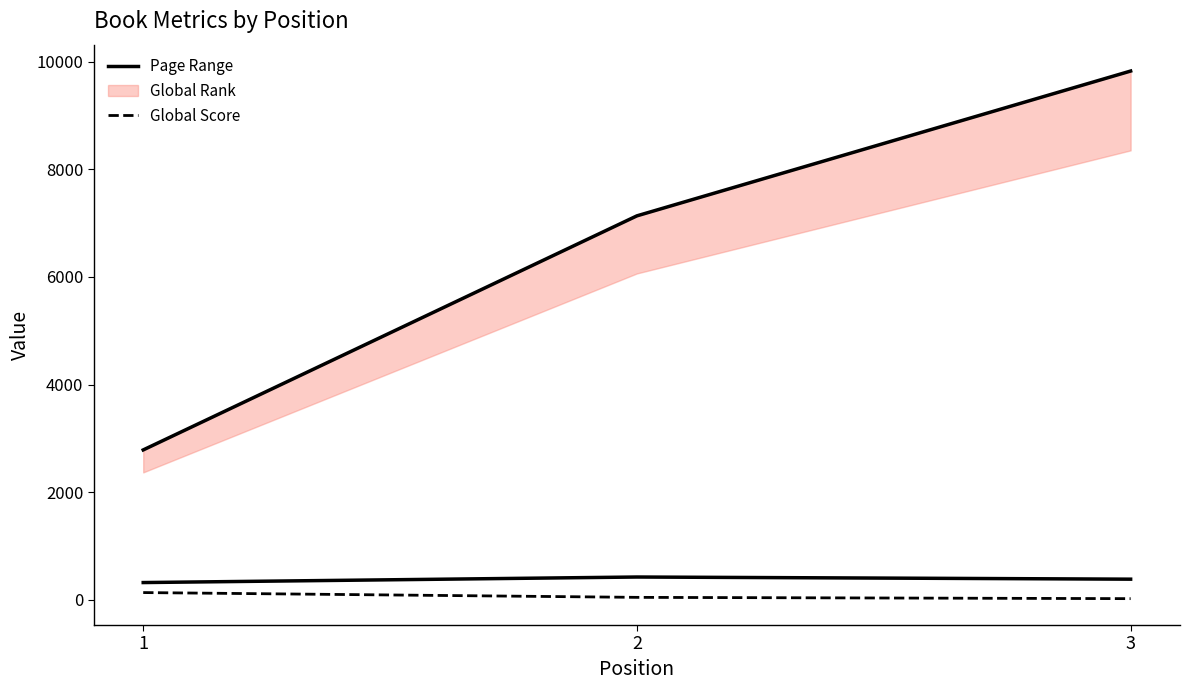

What is the average value of the Page Range series?

376